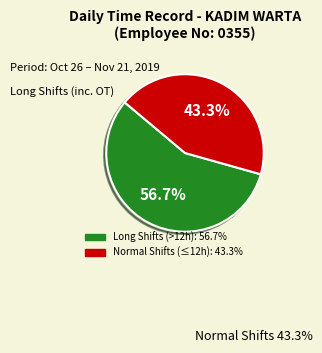

Is there any slice that represents more than half of the pie?

Yes